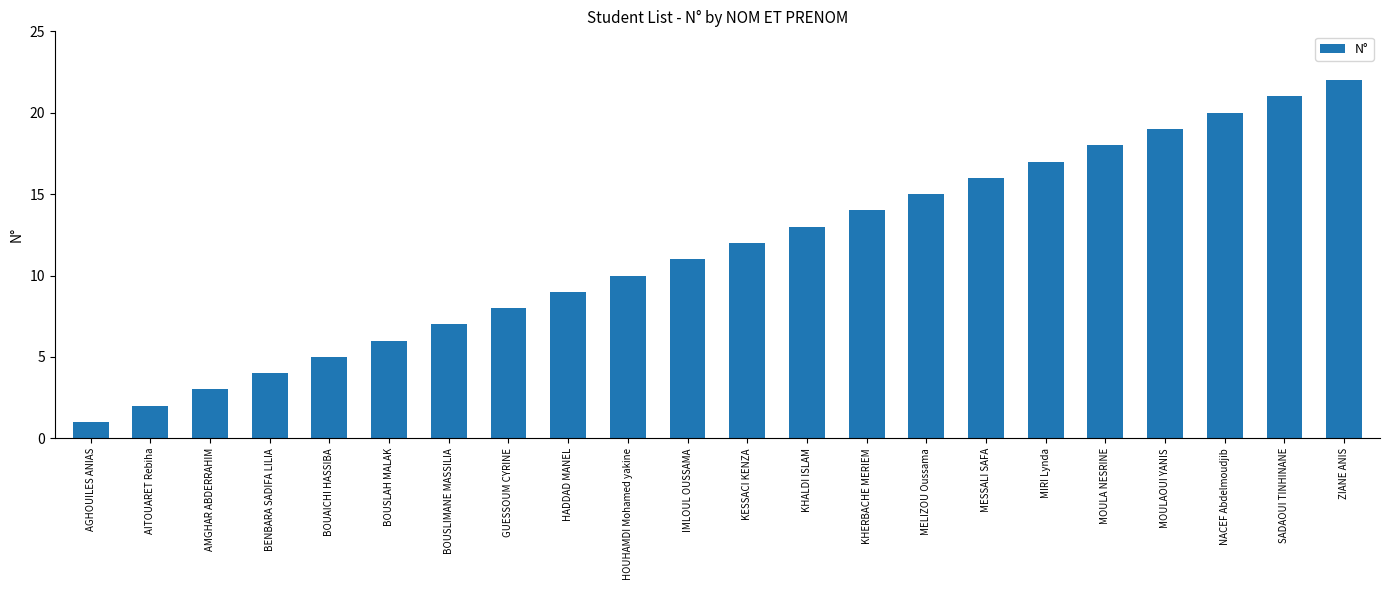

Rank the categories by value from highest to lowest.

ZIANE ANIS, SADAOUI TINHINANE, NACEF Abdelmoudjib, MOULAOUI YANIS, MOULA NESRINE, MIRI Lynda, MESSALI SAFA, MELIZOU Oussama, KHERBACHE MERIEM, KHALDI ISLAM, KESSACI KENZA, IMLOUL OUSSAMA, HOUHAMDI Mohamed yakine, HADDAD MANEL, GUESSOUM CYRINE, BOUSLIMANE MASSILIA, BOUSLAH MALAK, BOUAICHI HASSIBA, BENBARA SADIFA LILIA, AMGHAR ABDERRAHIM, AITOUARET Rebiha, AGHOUILES ANIAS